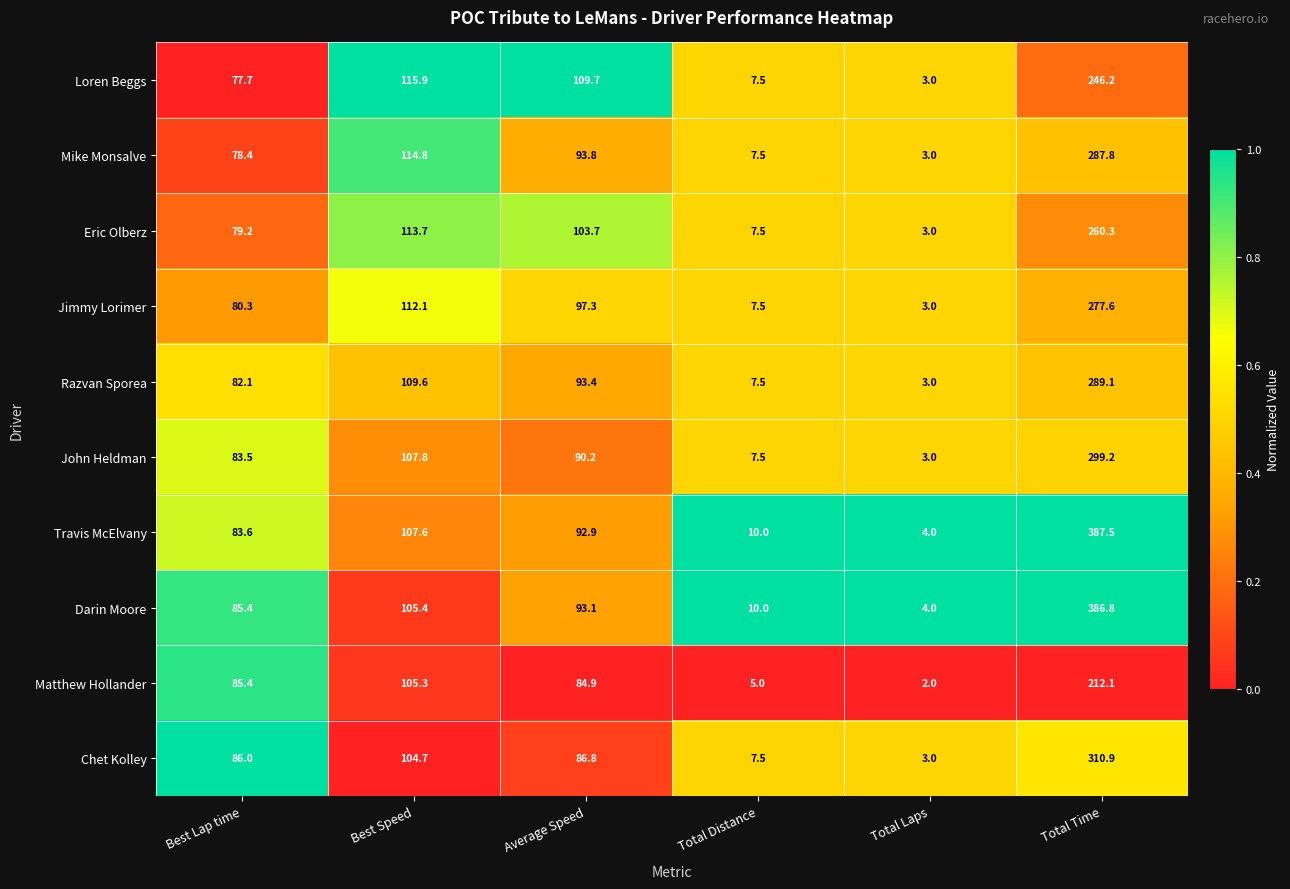

At which label does John Heldman first exceed 90?

Best Speed